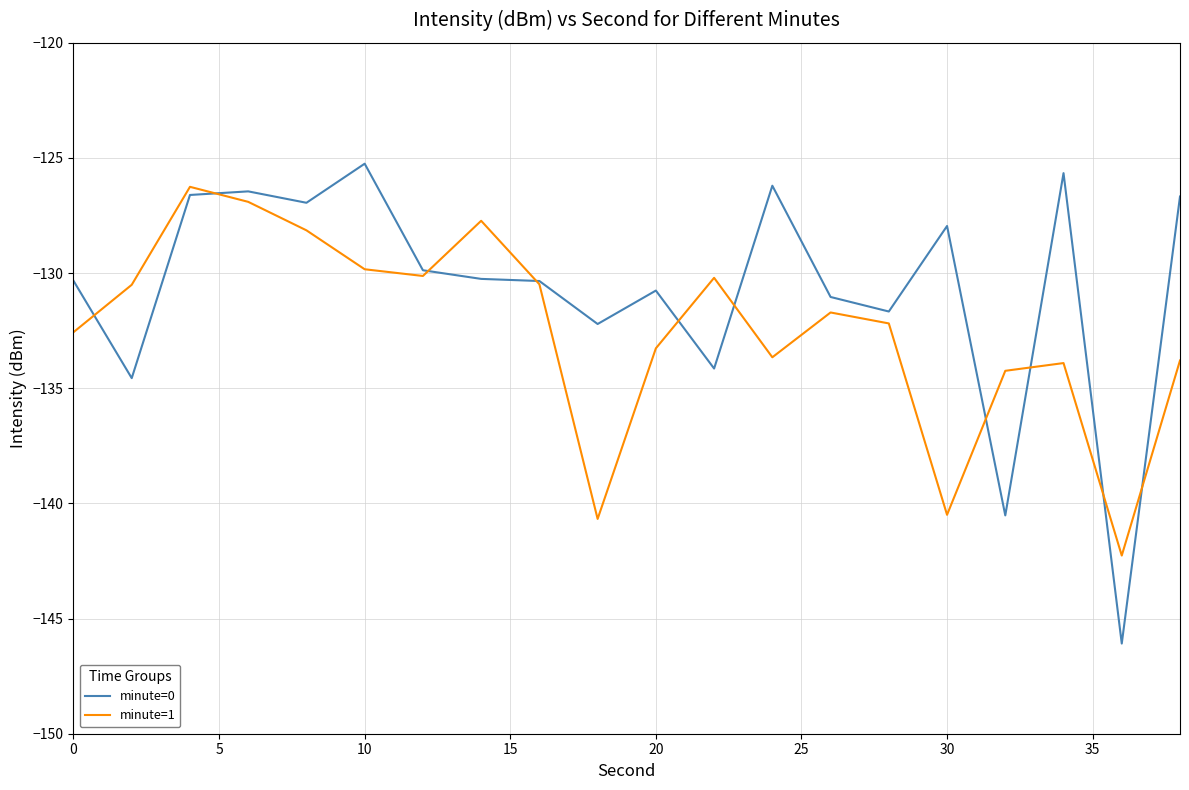

How many categories are shown in the chart?

20